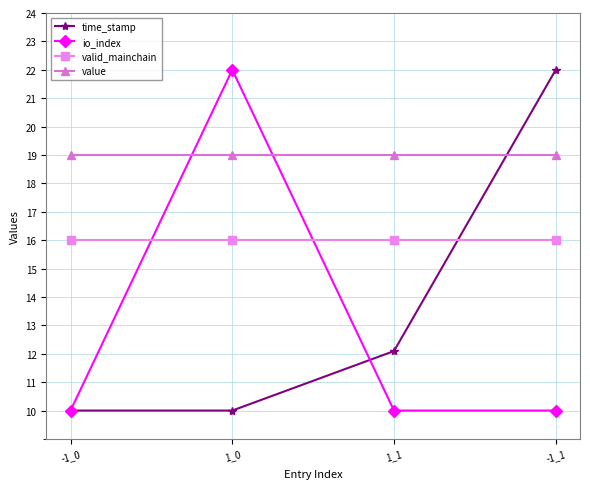

At 1_1, list the series in order from smallest to largest.

io_index, time_stamp, valid_mainchain, value